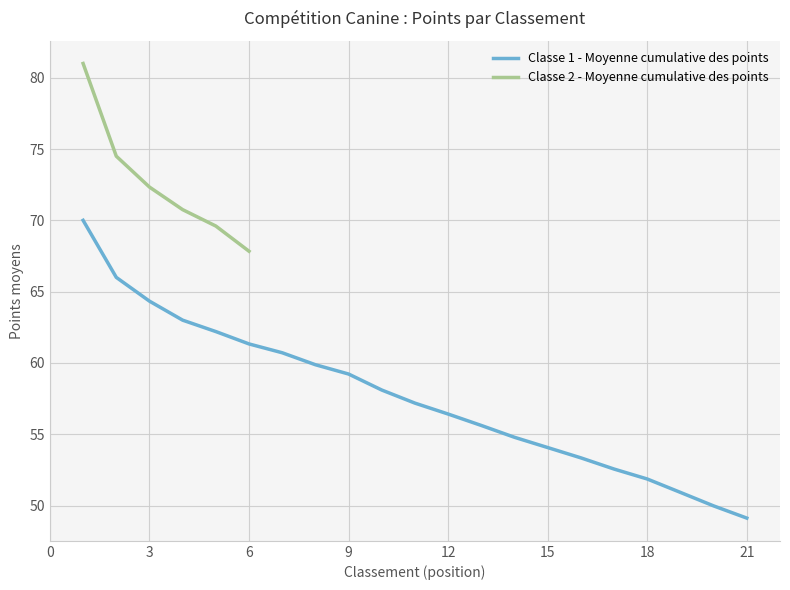

True or false: Classe 1 - Moyenne cumulative des points has a value of 20.5 at 21.

False